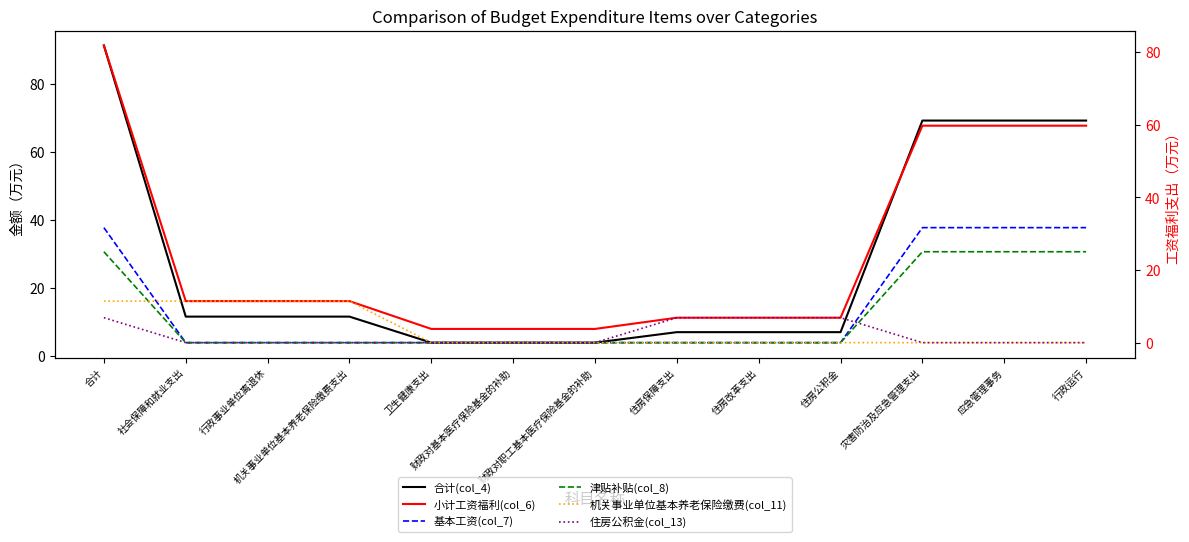

What is the label of the 10th point from the right?

机关事业单位基本养老保险缴费支出